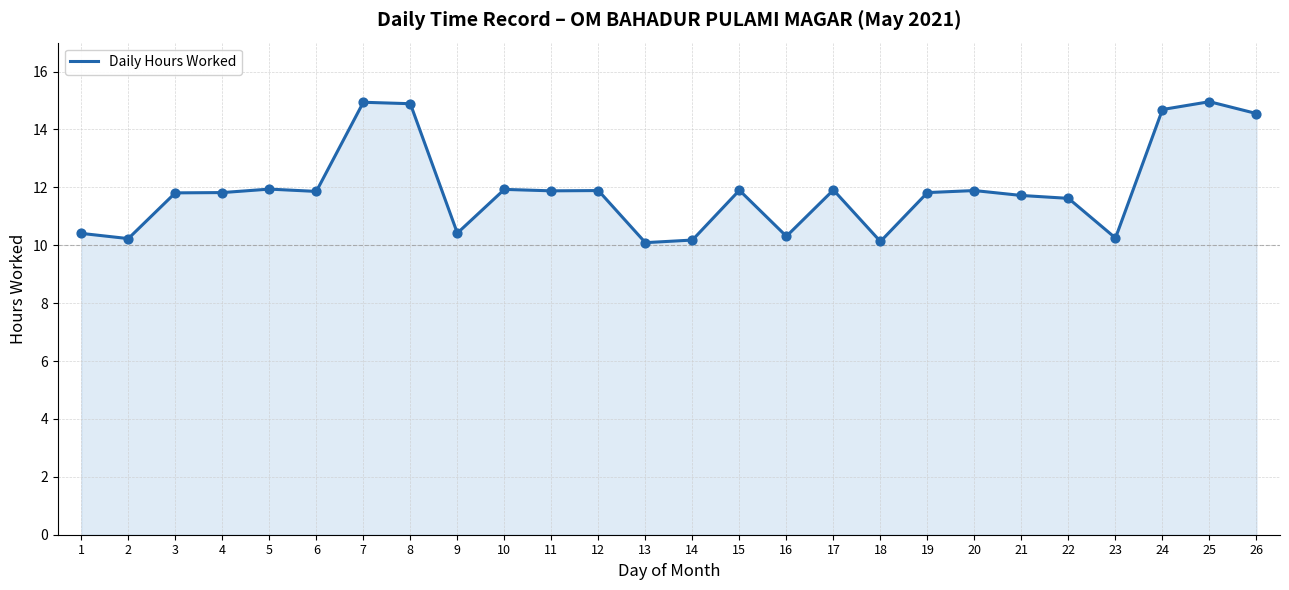

Approximately how many times larger is the value at 26 compared to 16?

1.4